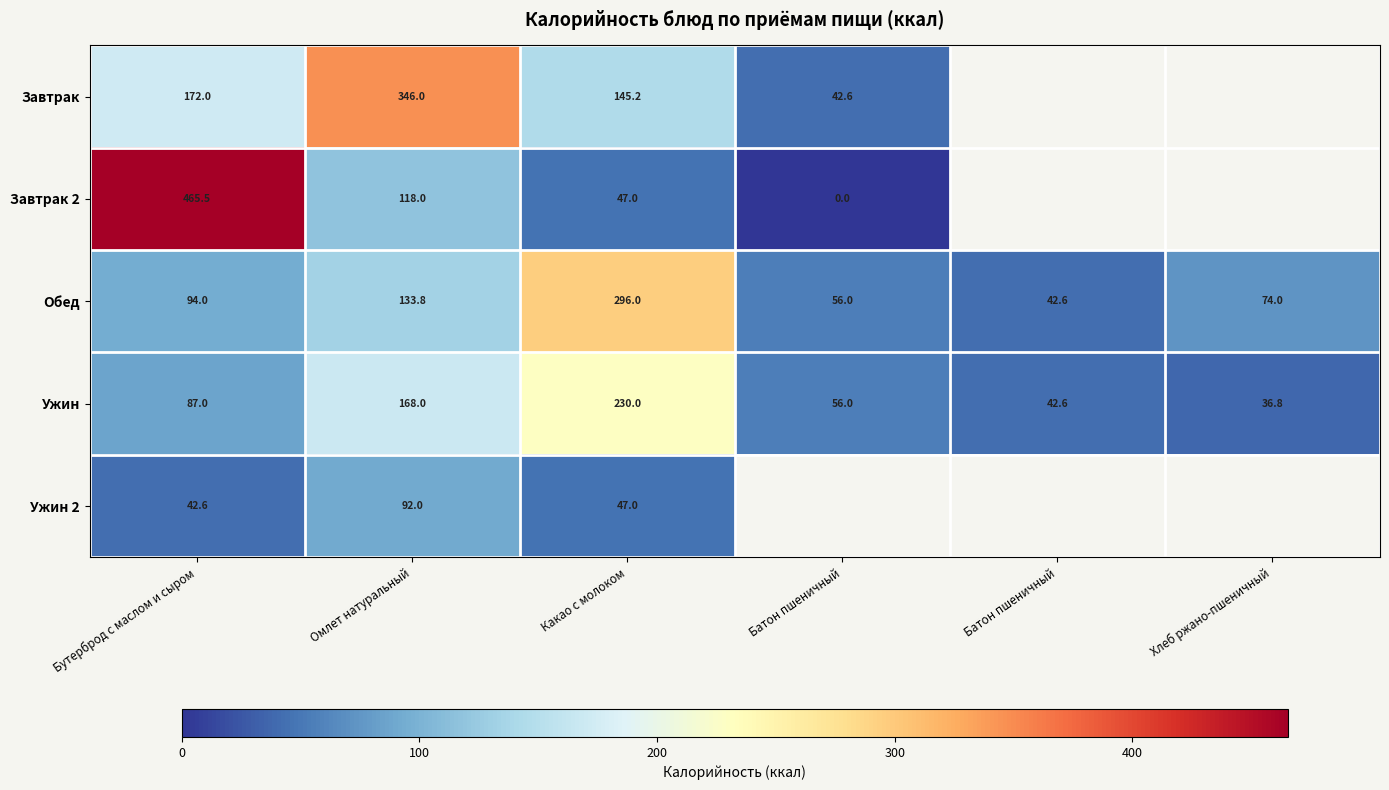

Which label corresponds to the largest value in the chart?

Бутерброд с маслом и сыром